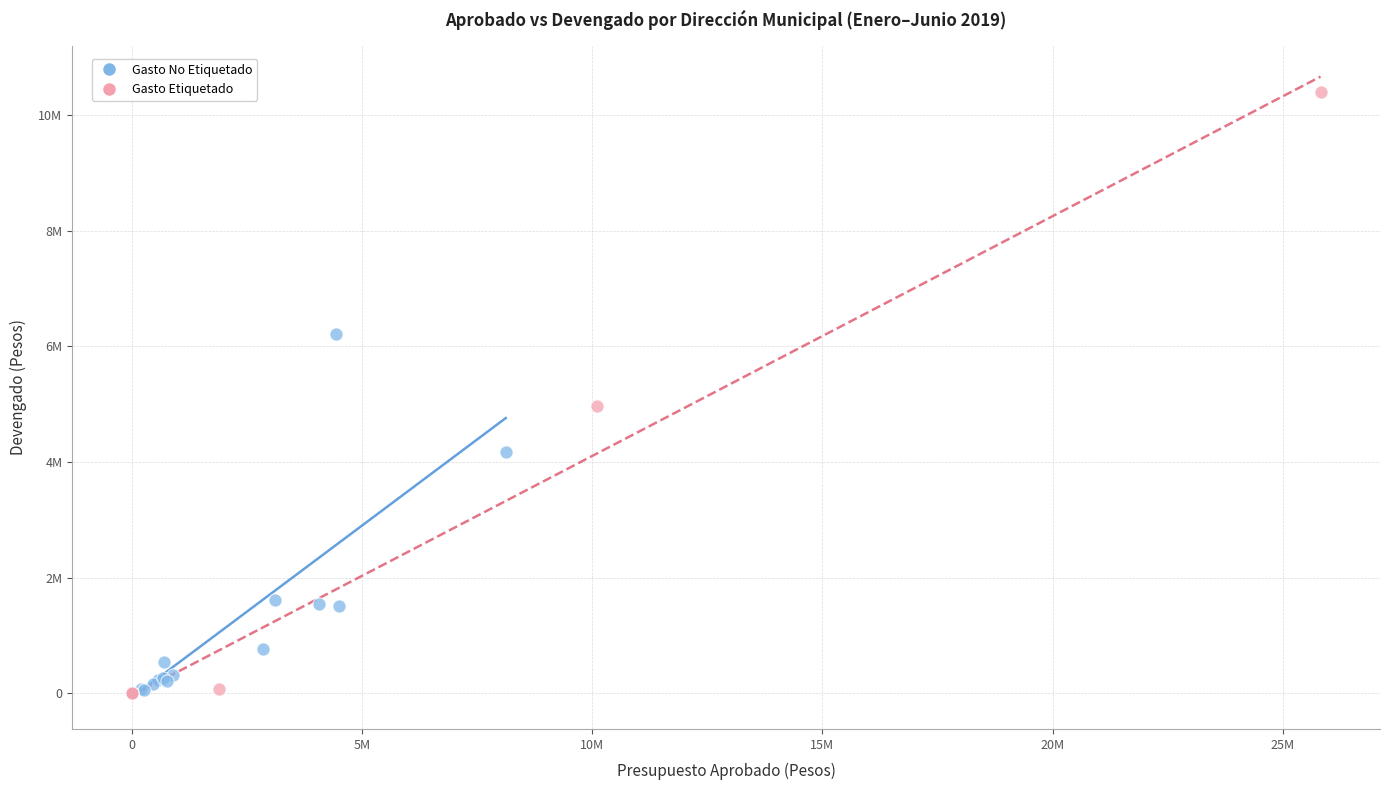

What are all the series names shown in the legend?

Gasto No Etiquetado, Gasto Etiquetado